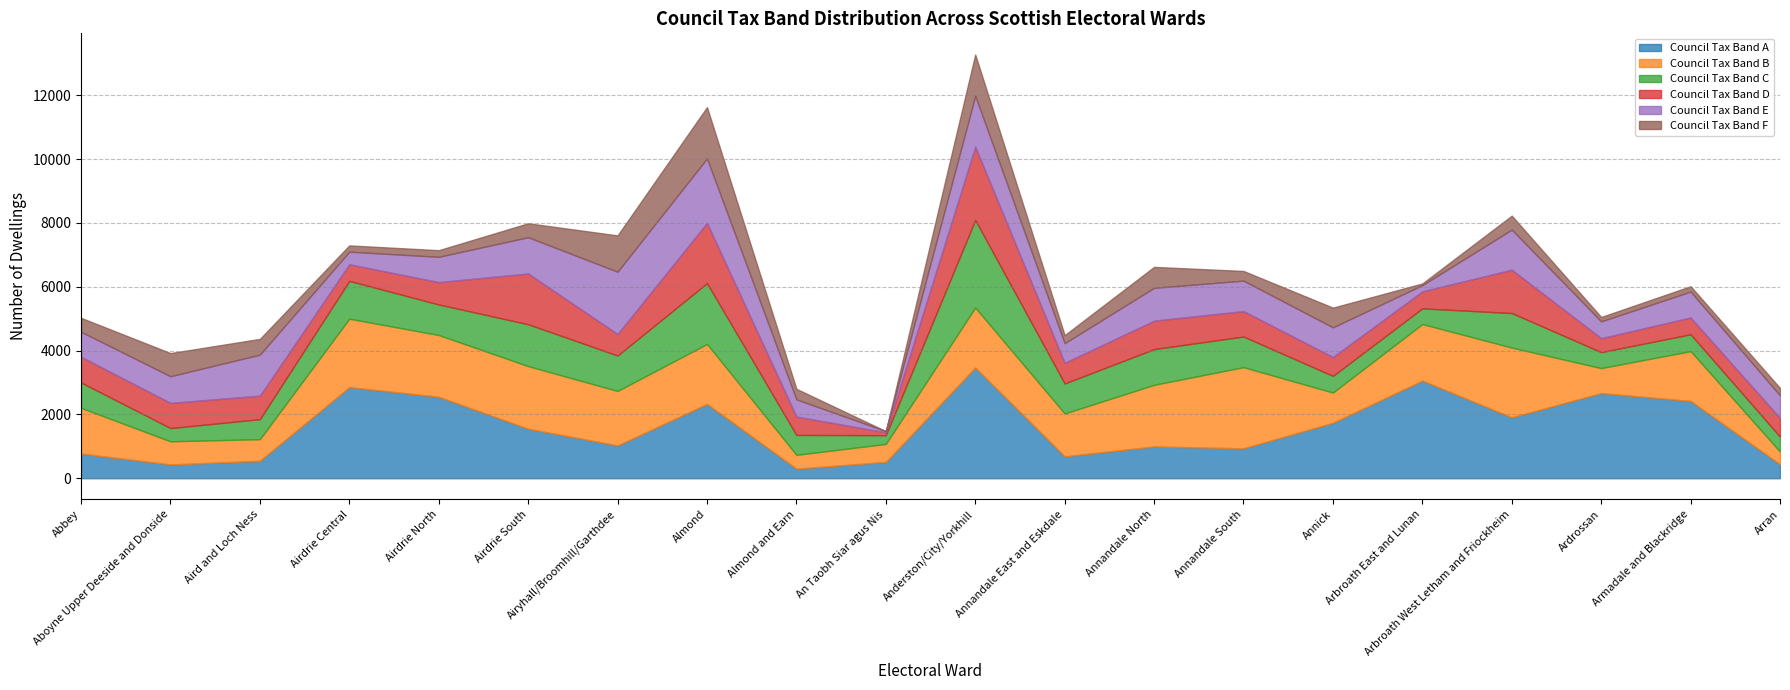

Is it true that Council Tax Band C equals 500 at Ardrossan?

True